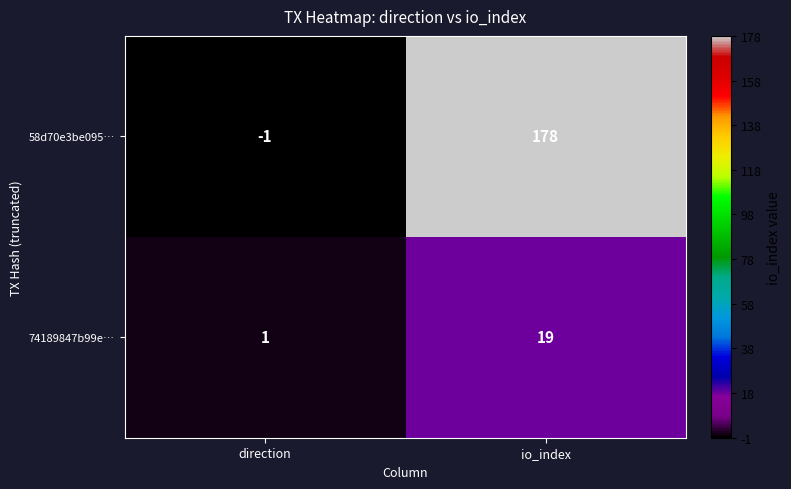

Which series changed the most between direction and io_index?

58d70e3be095…